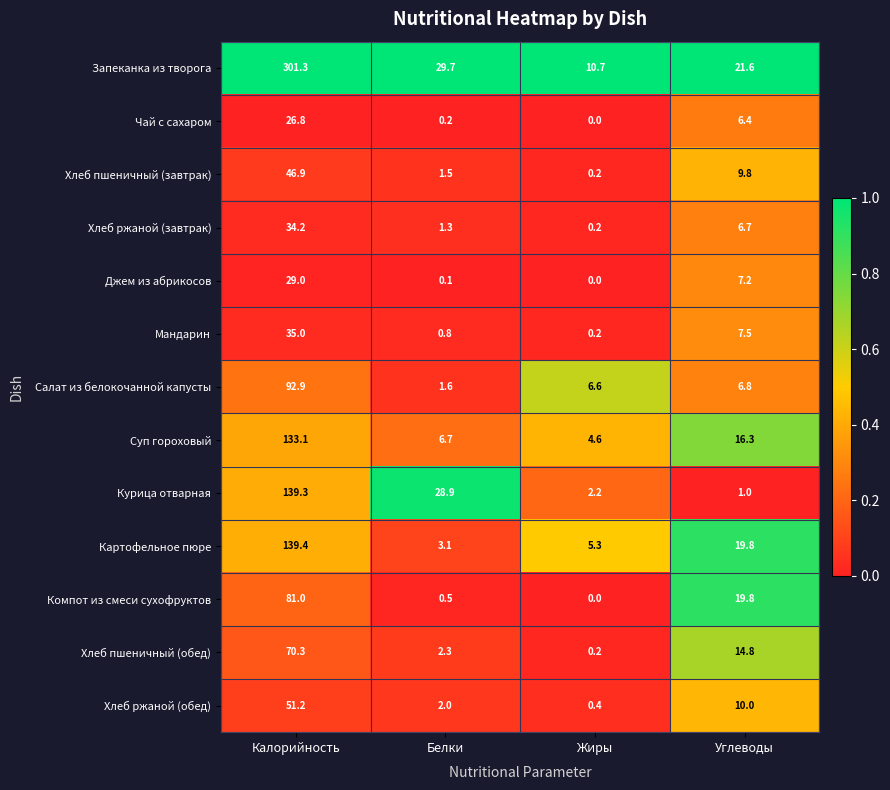

At which category is the sum across all series the highest?

Калорийность